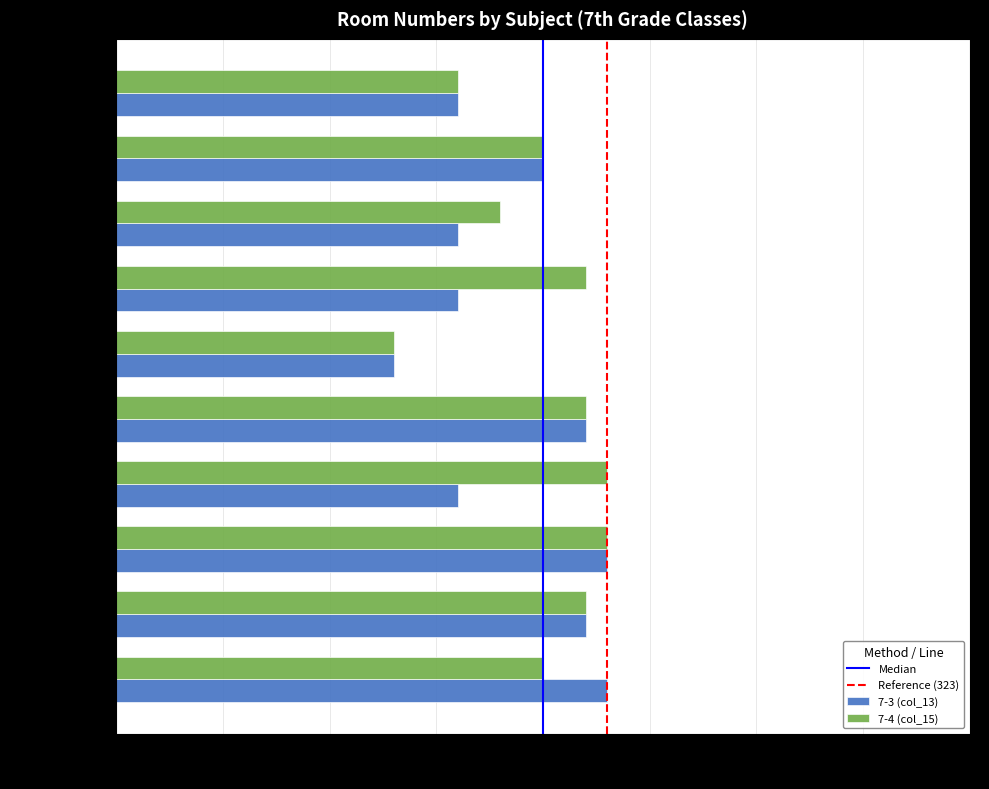

What is the difference between the highest and lowest values at История?

7